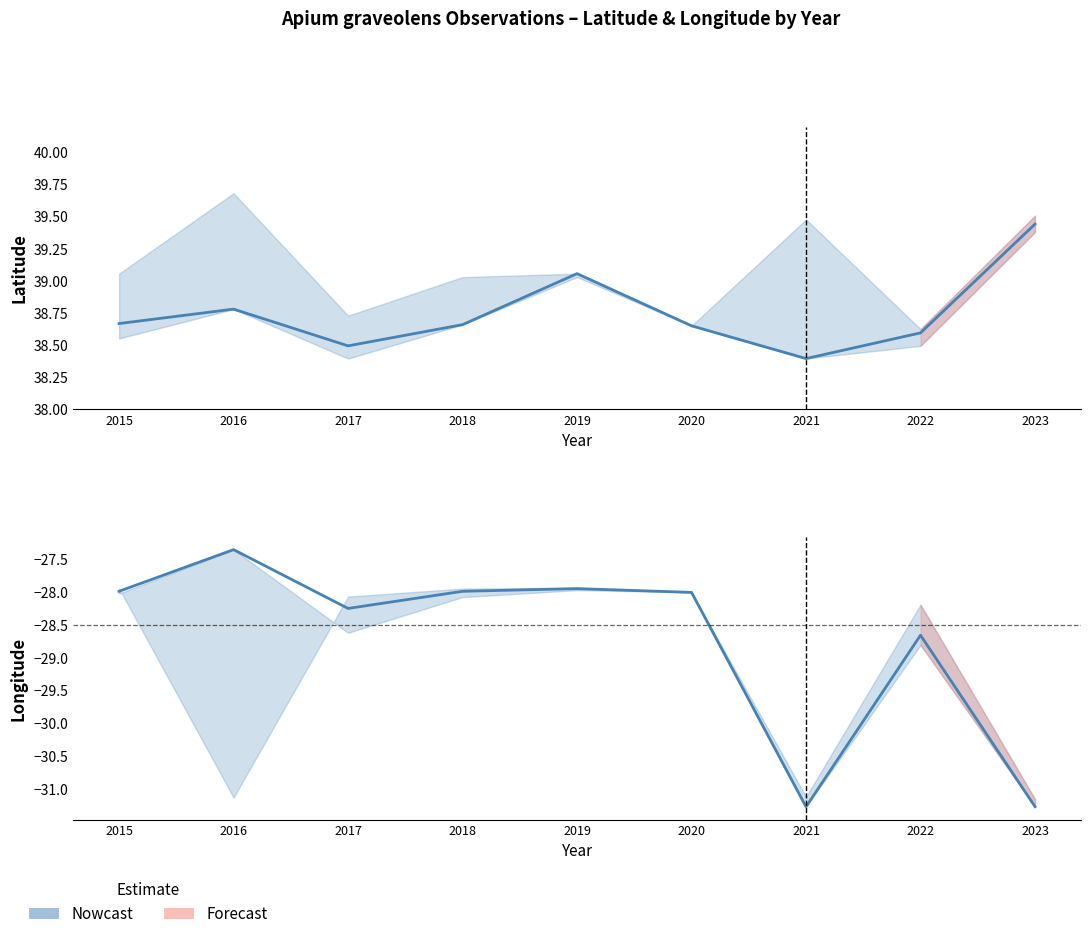

List the labels in order of value, smallest first.

2021, 2023, 2022, 2017, 2020, 2018, 2015, 2019, 2016